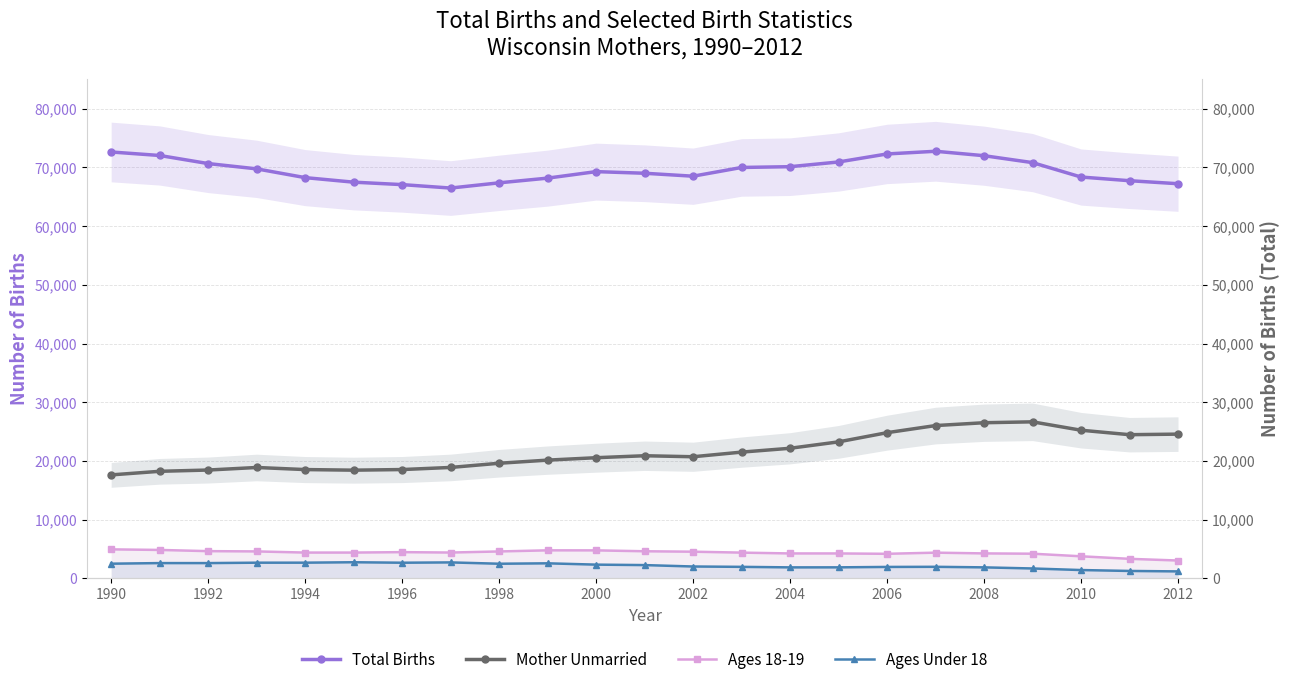

What is the lowest value of the Mother Unmarried series?

17615